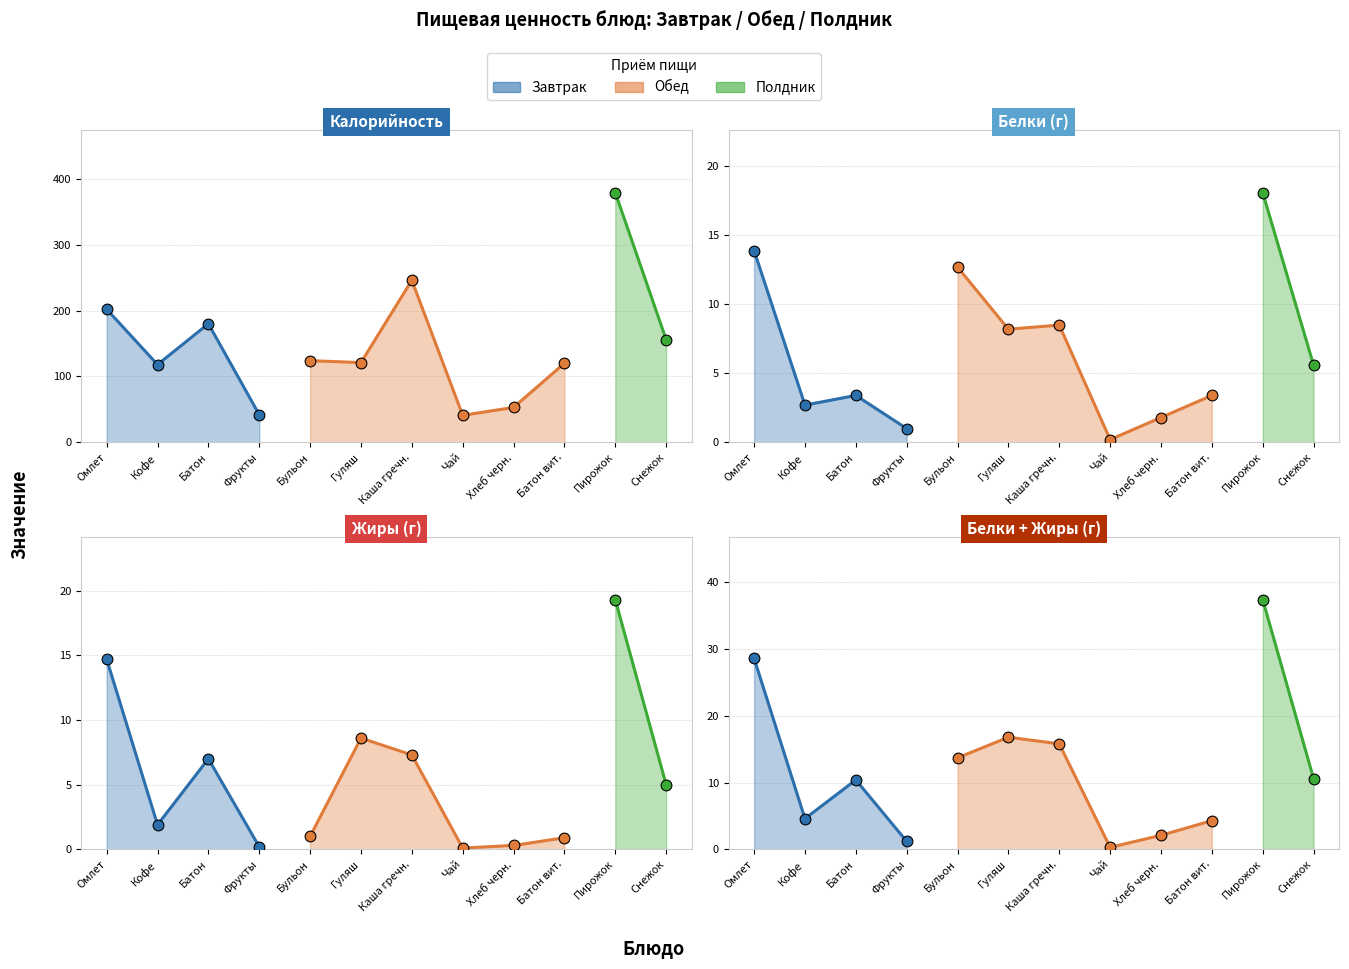

Which series has the largest Y range (max minus min)?

Калорийность